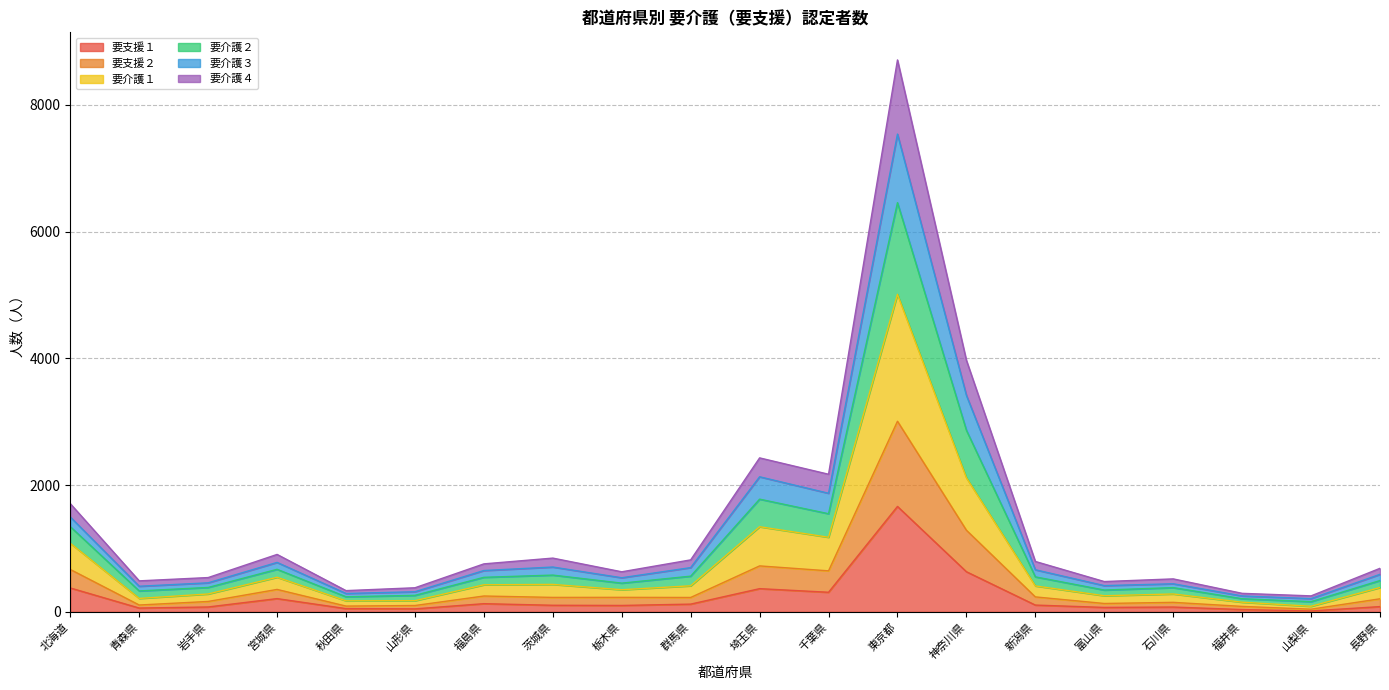

Which category has the highest value in the 要支援１ series?

東京都